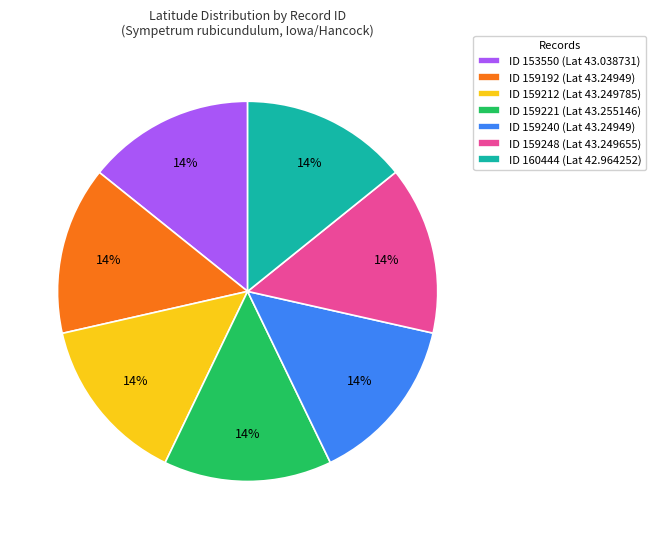

Do ID 159212 (Lat 43.249785) and ID 153550 (Lat 43.038731) together represent more than half of the pie?

No